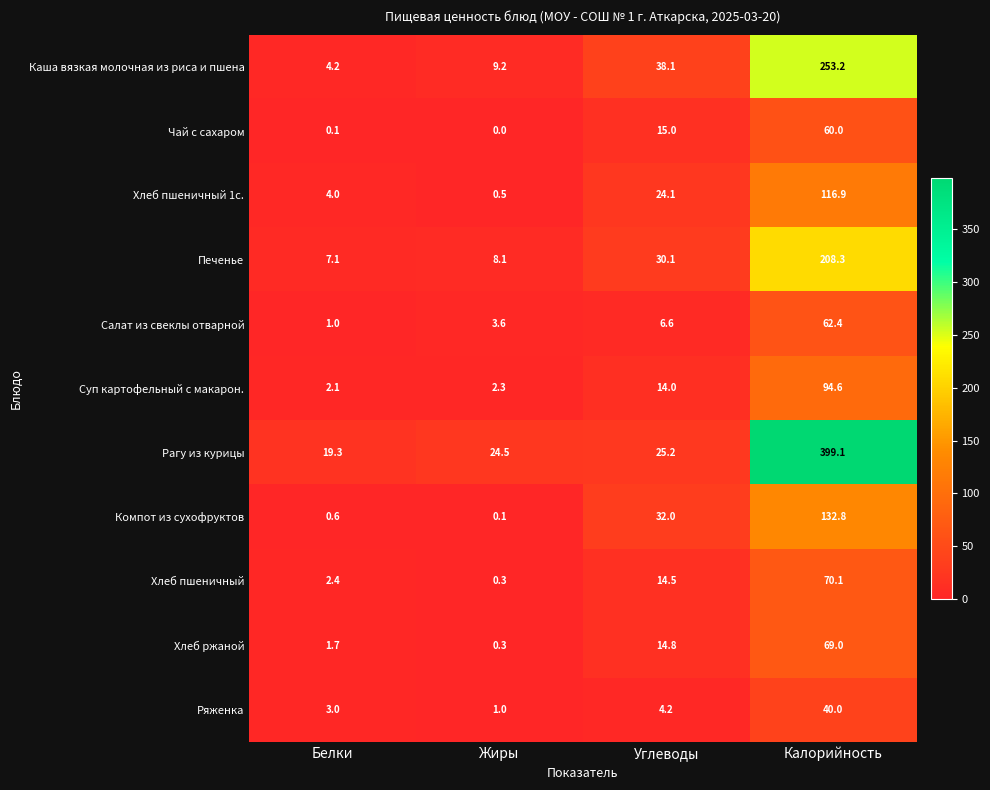

At Калорийность, list the series in order from largest to smallest.

Рагу из курицы, Каша вязкая молочная из риса и пшена, Печенье, Компот из сухофруктов, Хлеб пшеничный 1с., Суп картофельный с макарон., Хлеб пшеничный, Хлеб ржаной, Салат из свеклы отварной, Чай с сахаром, Ряженка